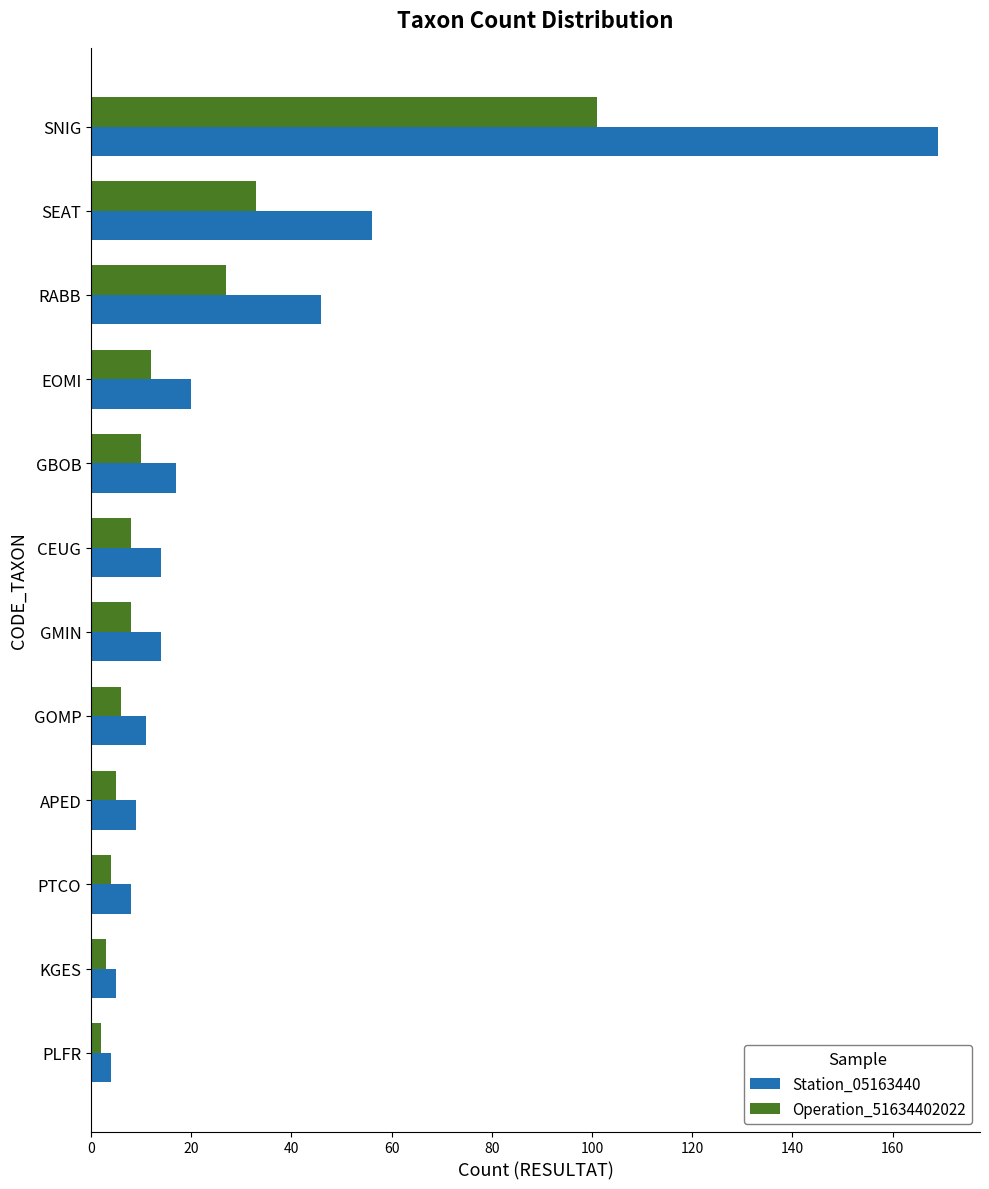

Which series has the widest spread of values?

Station_05163440